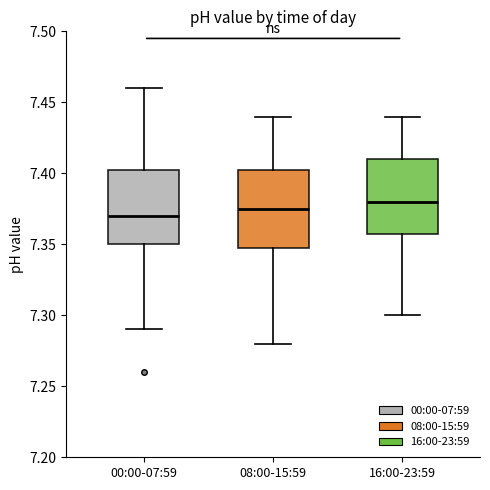

Where does the lower whisker of the box for 16:00-23:59 end on the y-axis? The values are not printed on the chart, so give them approximately, as read against the axis.

7.300